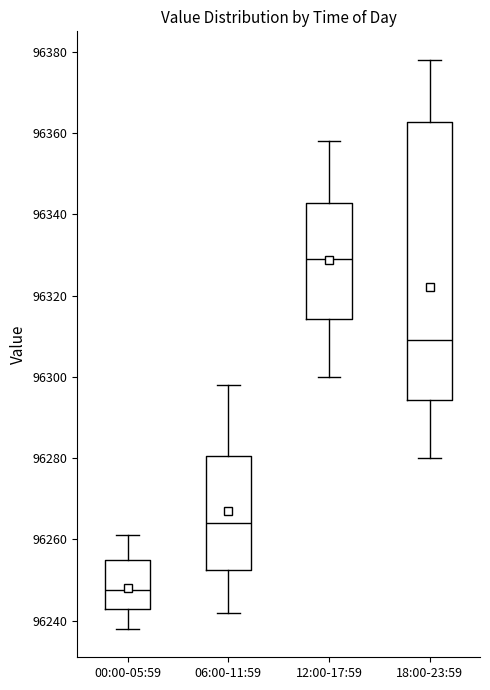

Where does the median line of the box for 12:00-17:59 sit on the y-axis? The values are not printed on the chart, so give them approximately, as read against the axis.

96330